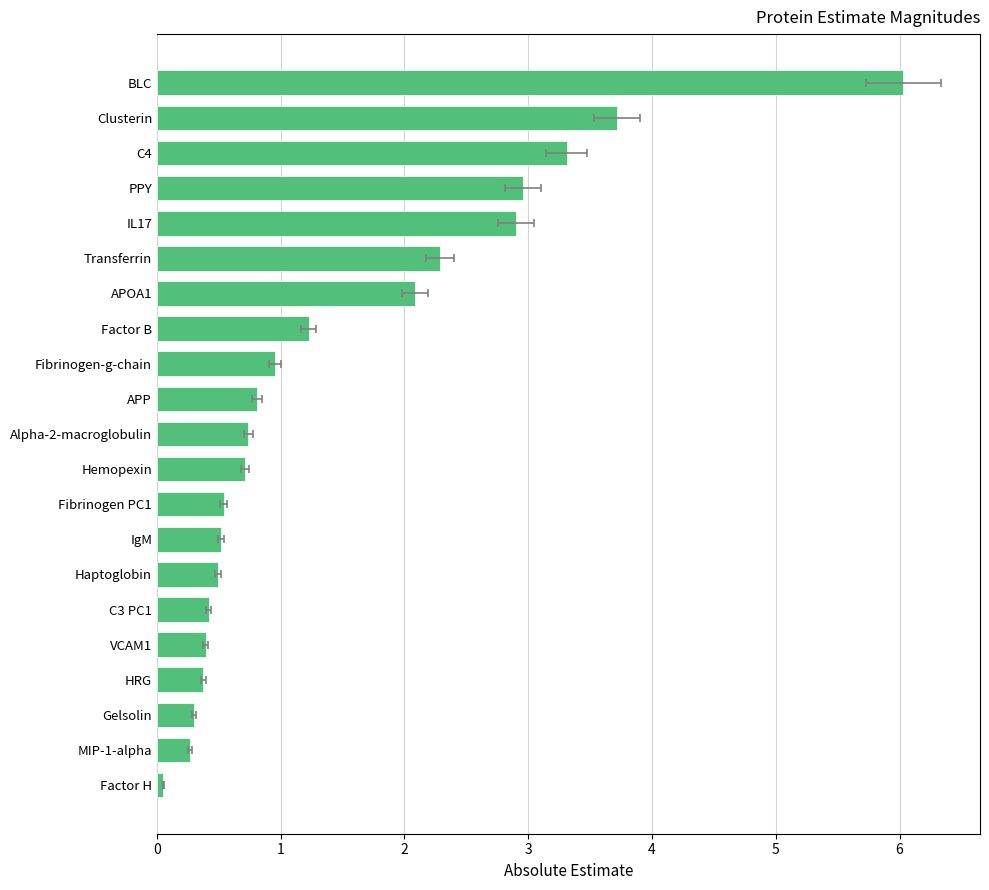

What is the change in value from MIP-1-alpha to Factor H?

-0.2